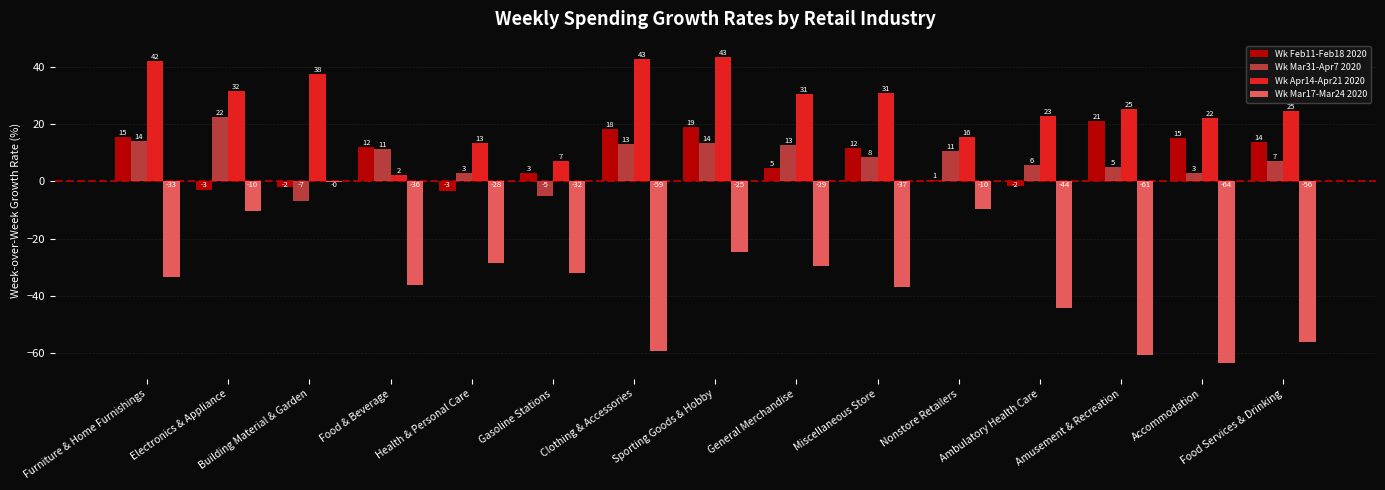

Does the chart contain stacked bars?

No